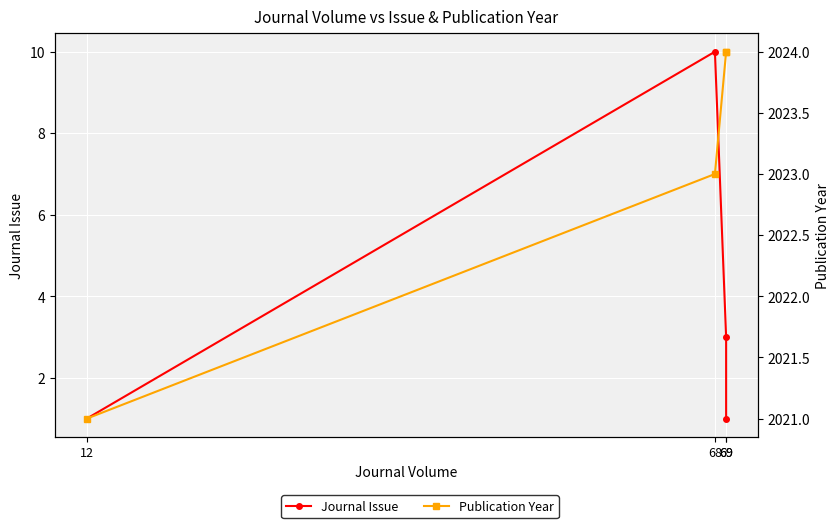

Is it true that Journal Issue equals 3 at 69?

True